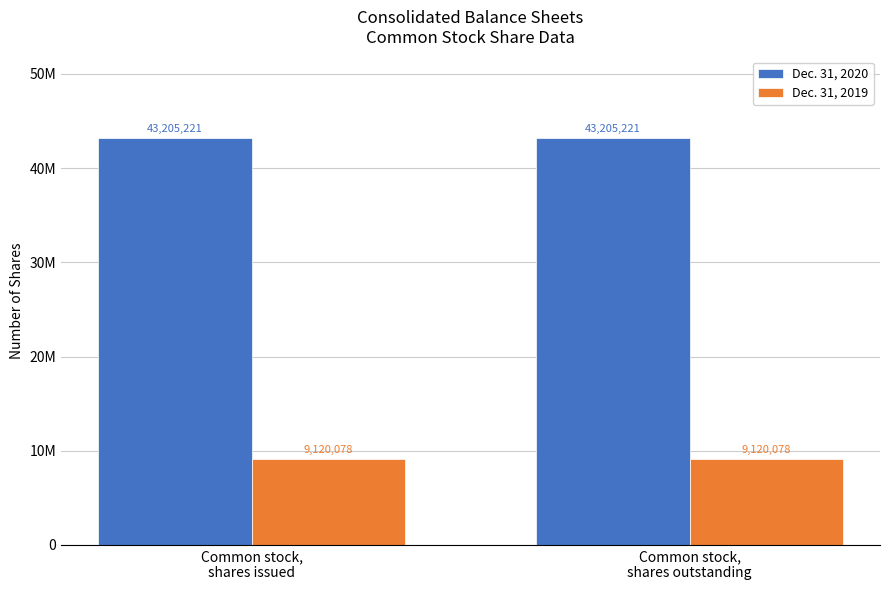

Which category has the lowest value across all series?

Common stock,
shares issued